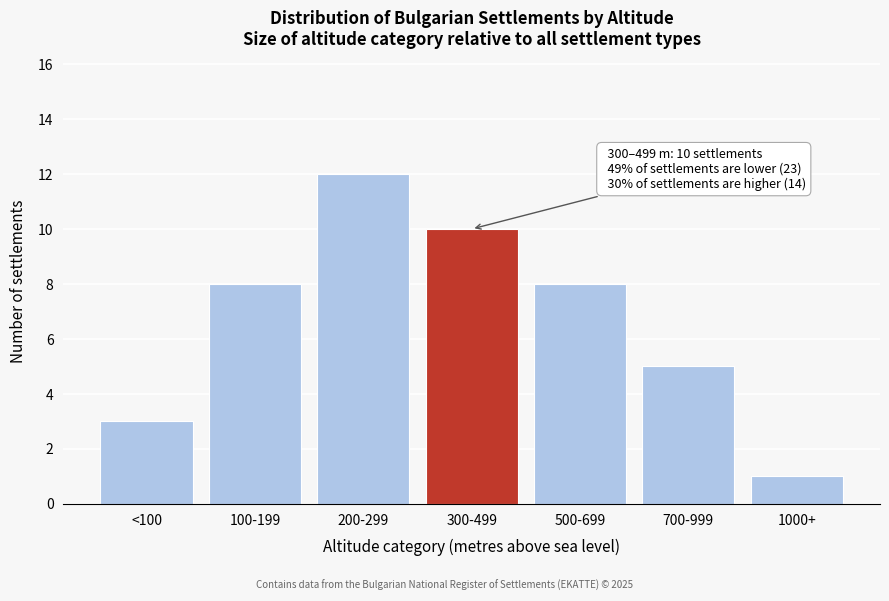

Reading left to right, what are all the values shown in this chart?

3	8	12	10	8	5	1